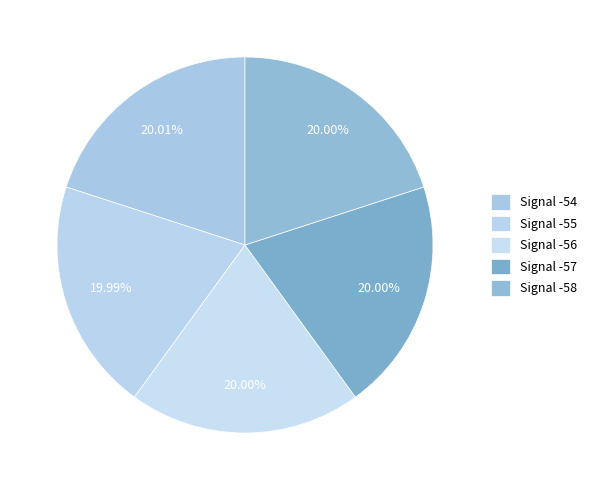

How many slices are in this pie chart?

5